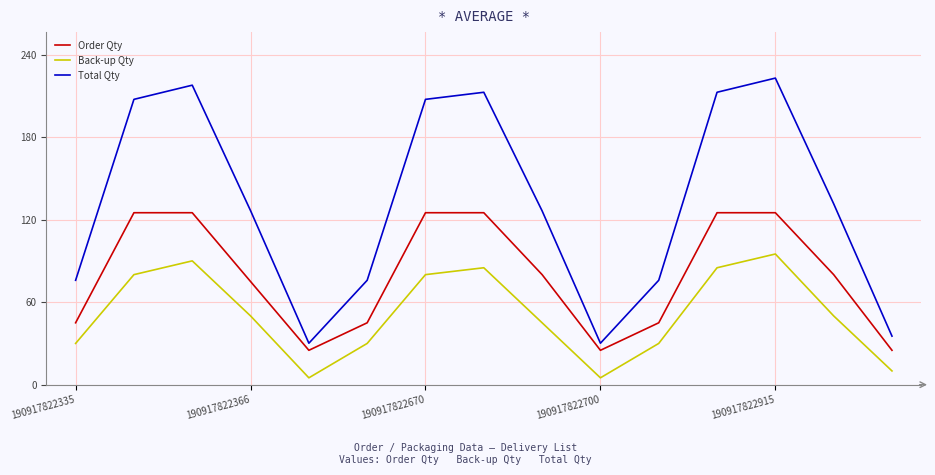

Which series has the widest spread of values?

Total Qty